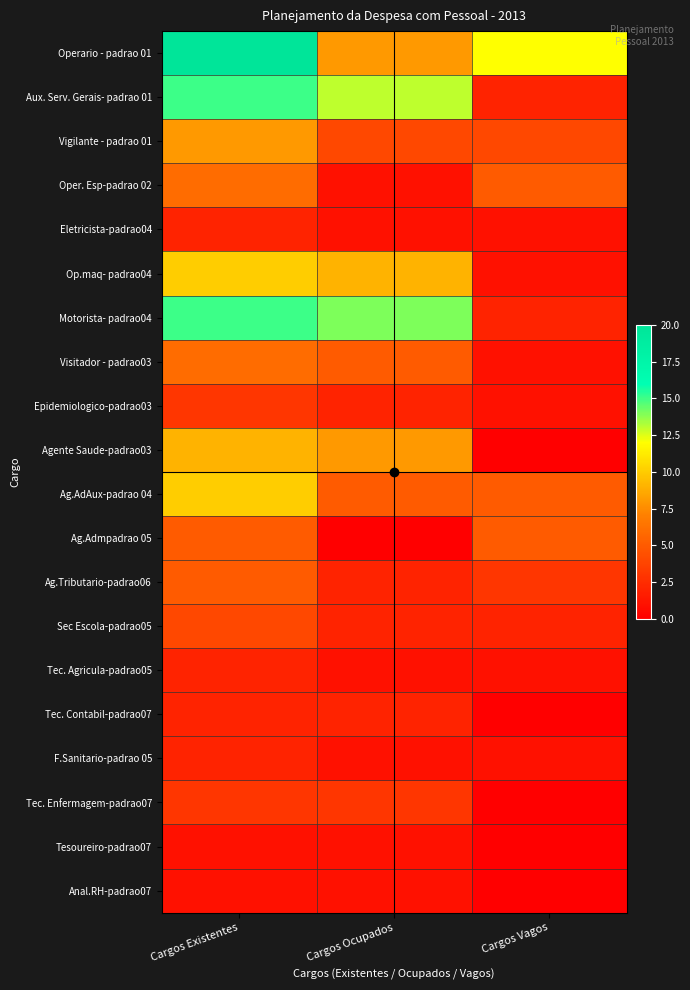

What is the difference between the highest and lowest values at Cargos Ocupados?

14